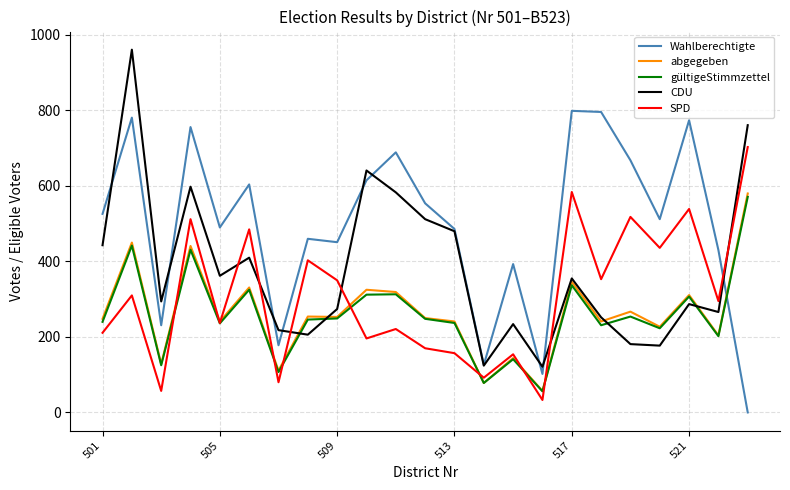

Which series has the largest total across all categories?

Wahlberechtigte